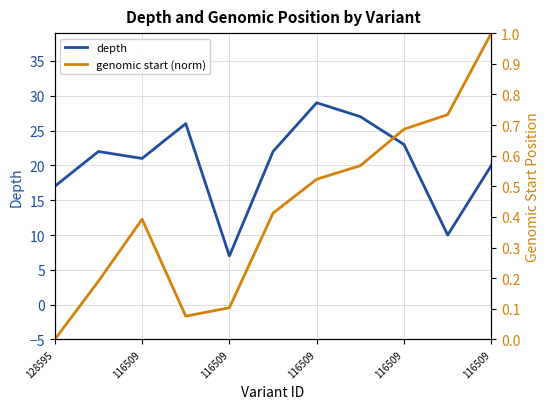

What is the average value of the depth series?

20